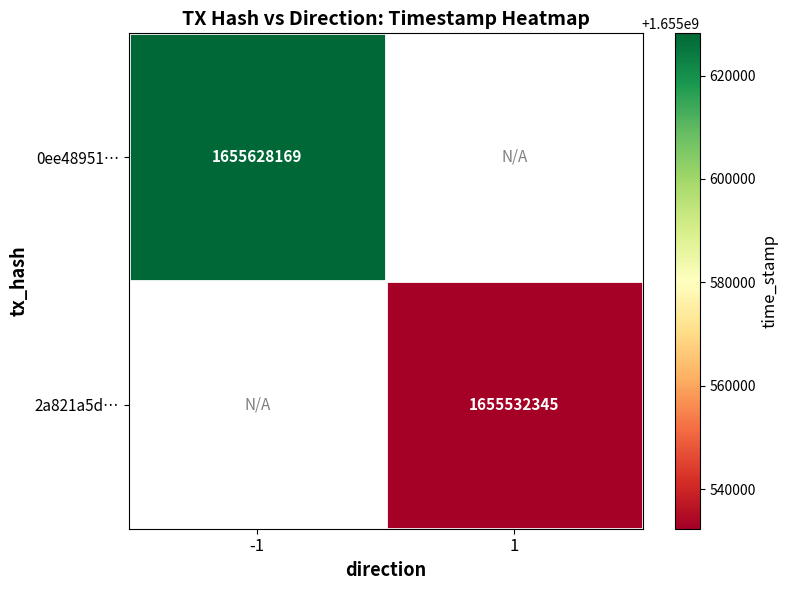

True or false: 0ee48951… has a value of 2552867798 at -1.

False